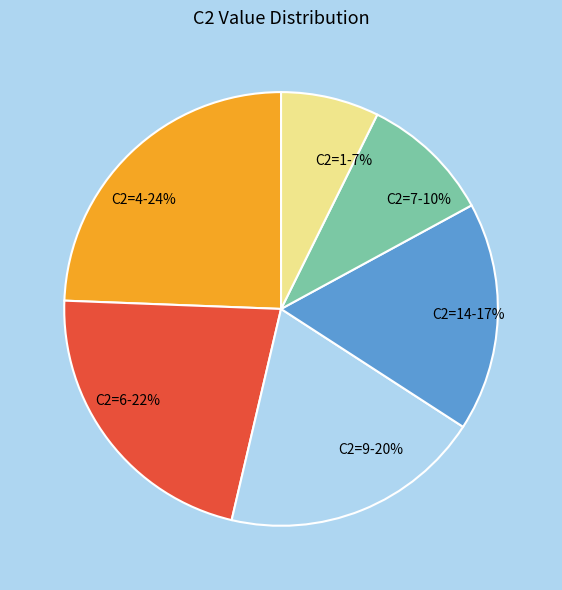

To the nearest percent, what is the average slice percentage?

17%